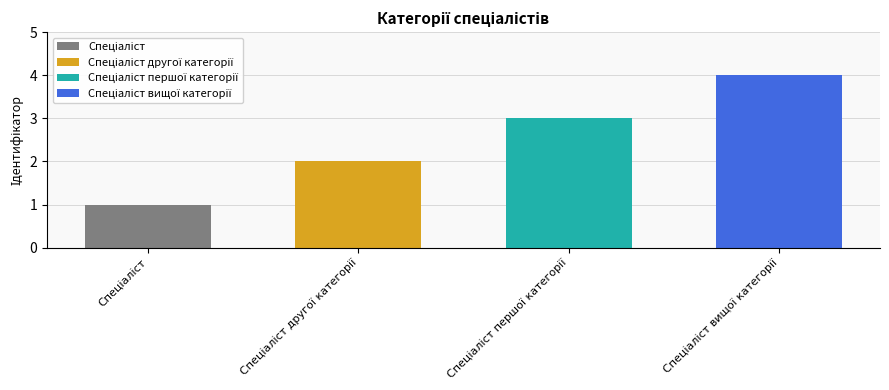

What position from the right is Спеціаліст вищої категорії?

1